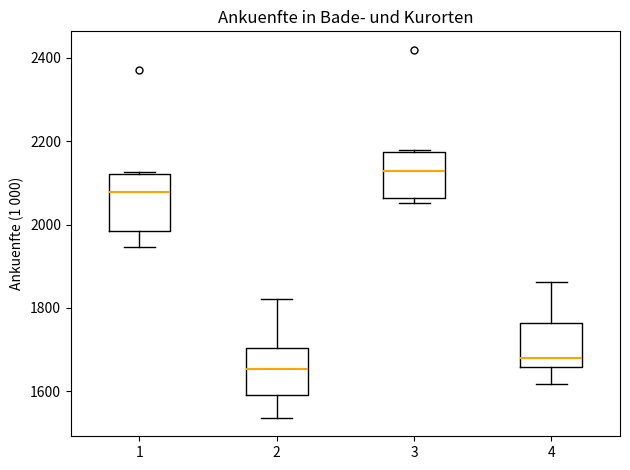

Which box is the tallest, from its lower edge to its upper edge?

1